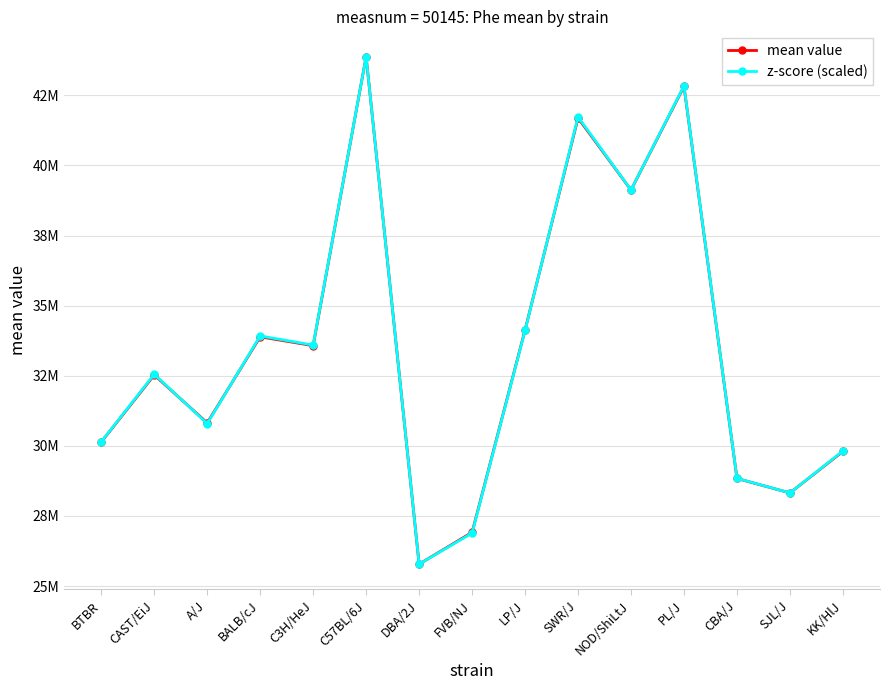

Is this an area chart (filled region under the line)?

No